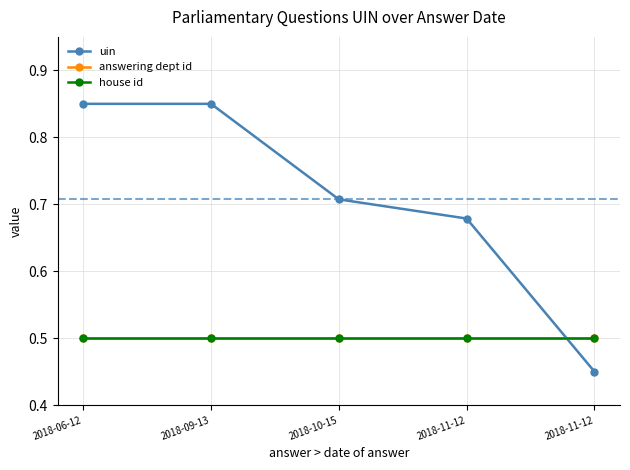

Does the chart display data point markers on the line(s)?

Yes